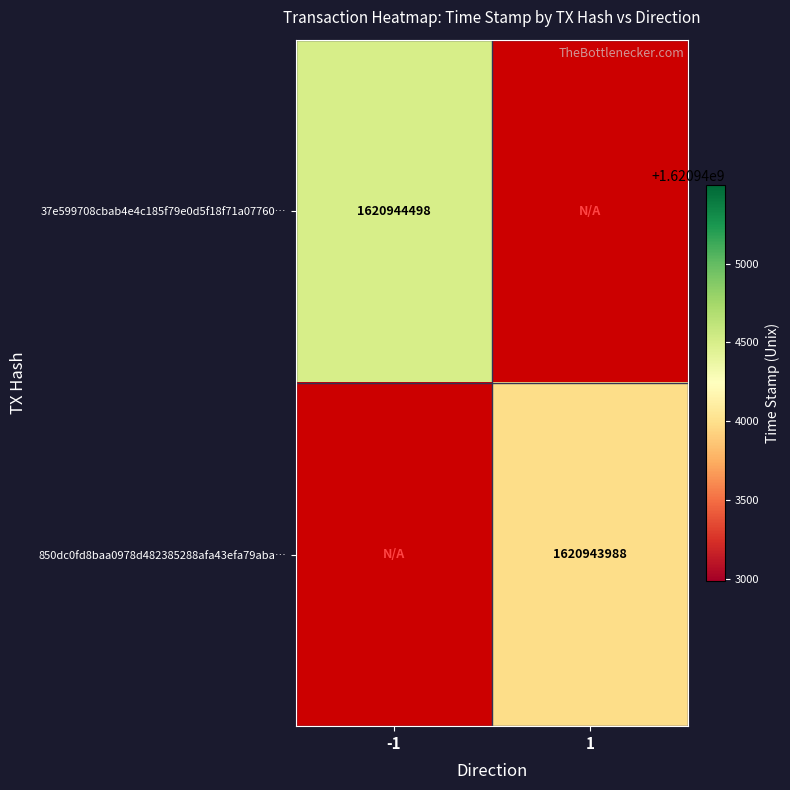

The 850dc0fd8baa0978d482385288afa43efa79aba series shows 2912841320.7 at time_stamp. True or false?

False